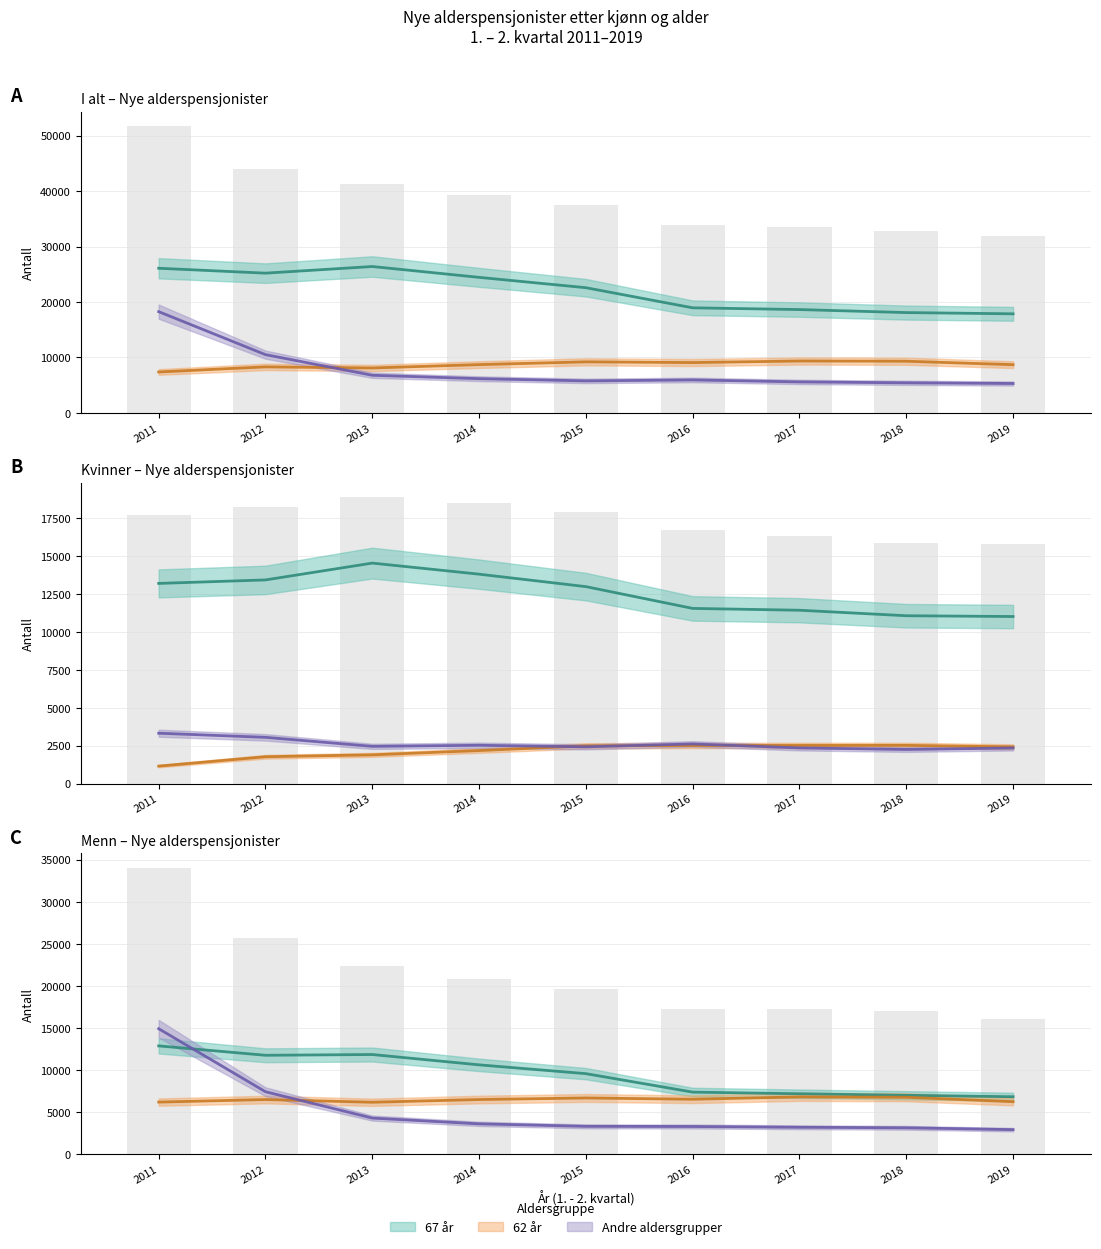

Reading left to right, transcribe all the data shown in this chart.

62 år: 2011=7379	2012=8299	2013=8102	2014=8706	2015=9206	2016=9076	2017=9359	2018=9317	2019=8694
67 år: 2011=26084	2012=25201	2013=26398	2014=24443	2015=22577	2016=18950	2017=18635	2018=18091	2019=17867
Andre aldersgrupper: 2011=18257	2012=10503	2013=6783	2014=6170	2015=5772	2016=5943	2017=5587	2018=5424	2019=5302